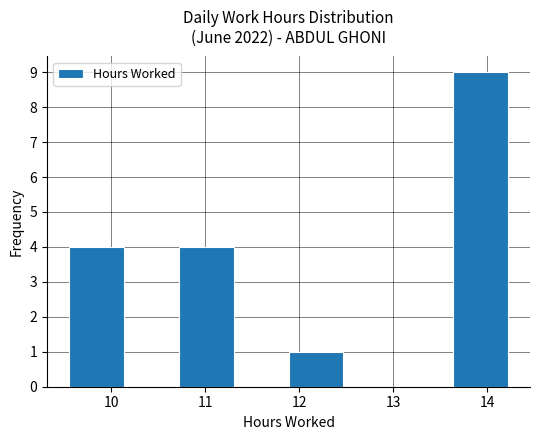

What is the height of the bar covering 13.6 to 14.2 on the x-axis? Neither the bar edges nor the heights are printed on the chart, so give them approximately, as read against the axes.

9